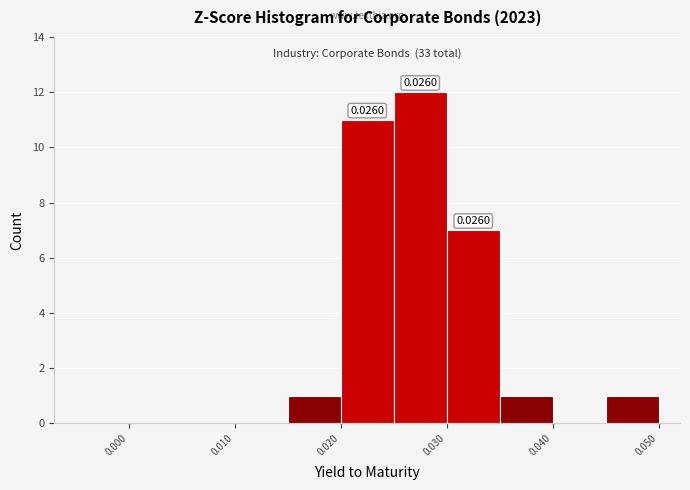

Which range on the x-axis has the tallest bar?

0.025 to 0.030